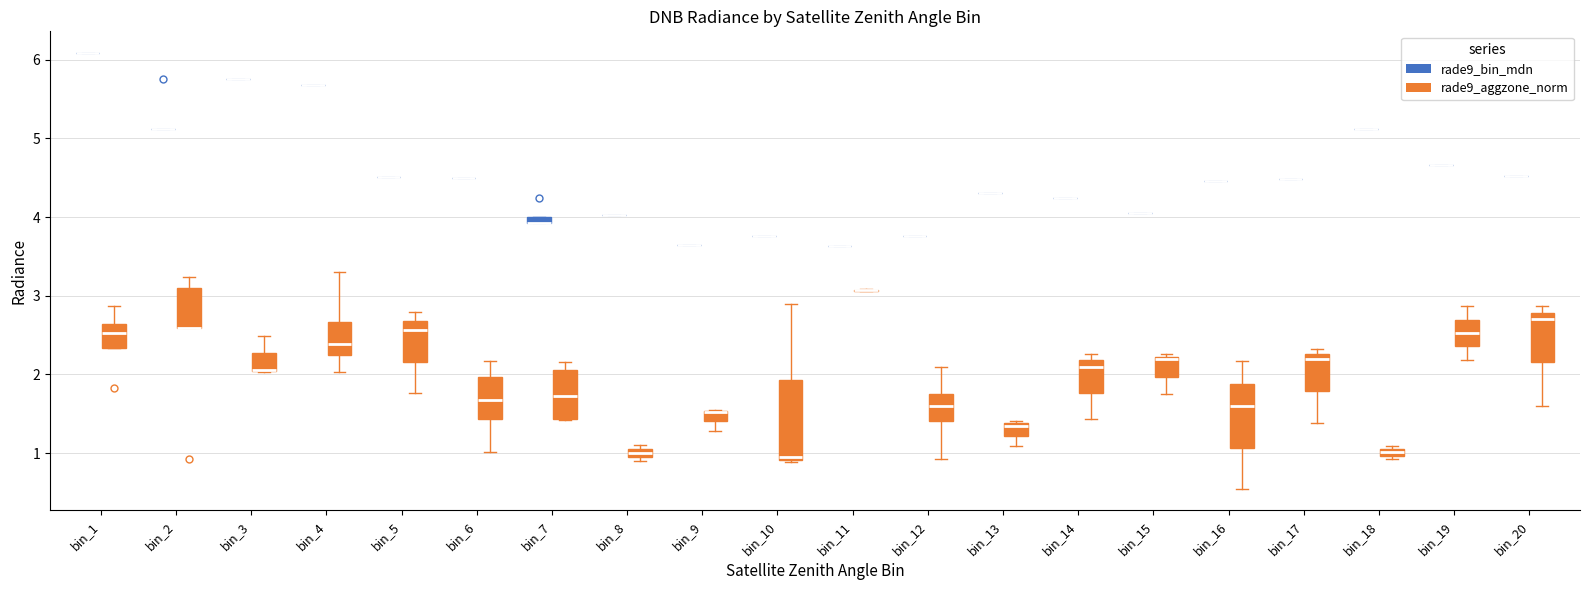

Where does the upper whisker of the box for bin_19 (rade9_aggzone_norm) end on the y-axis? The values are not printed on the chart, so give them approximately, as read against the axis.

2.9